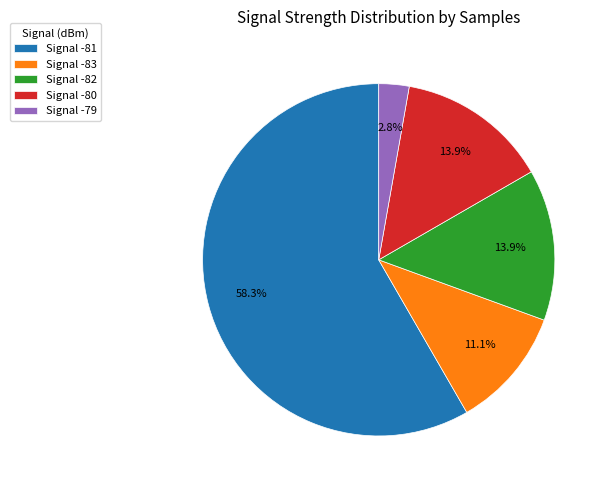

How much of the chart is everything except Signal -80?

86.1%